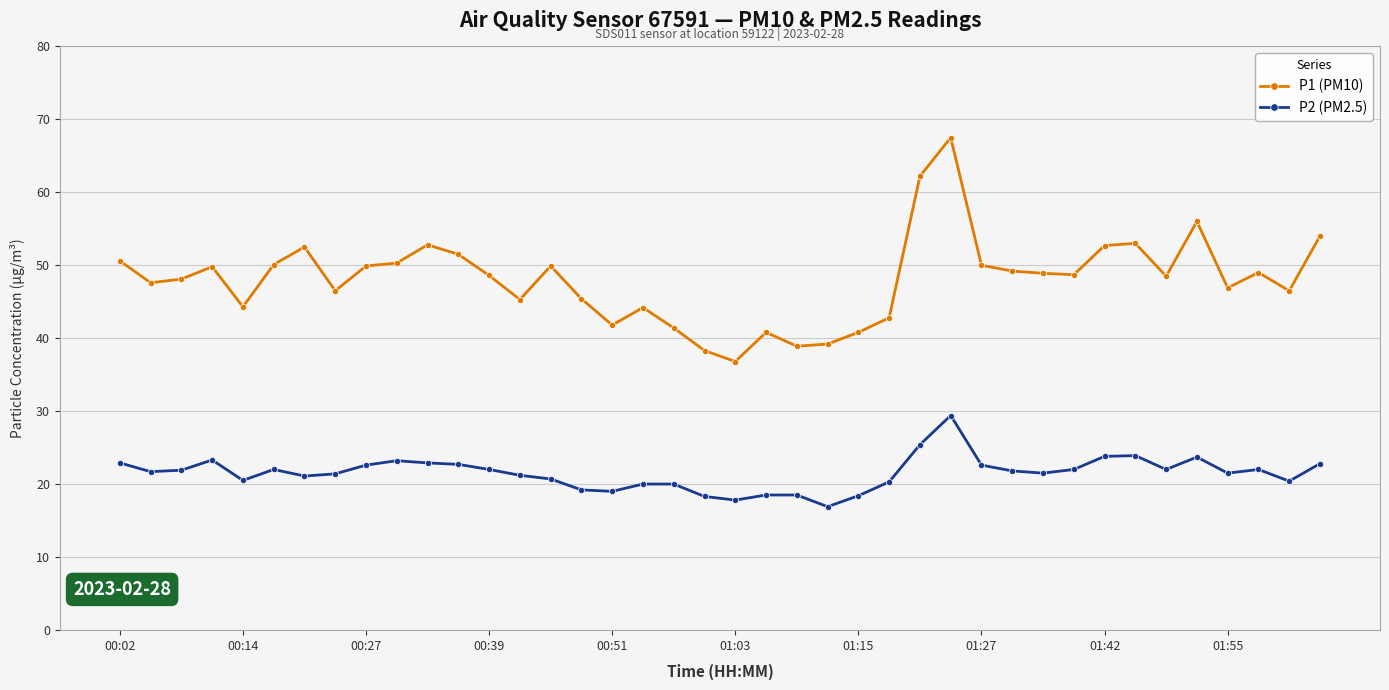

Which series has the largest range (max minus min)?

P1 (PM10)